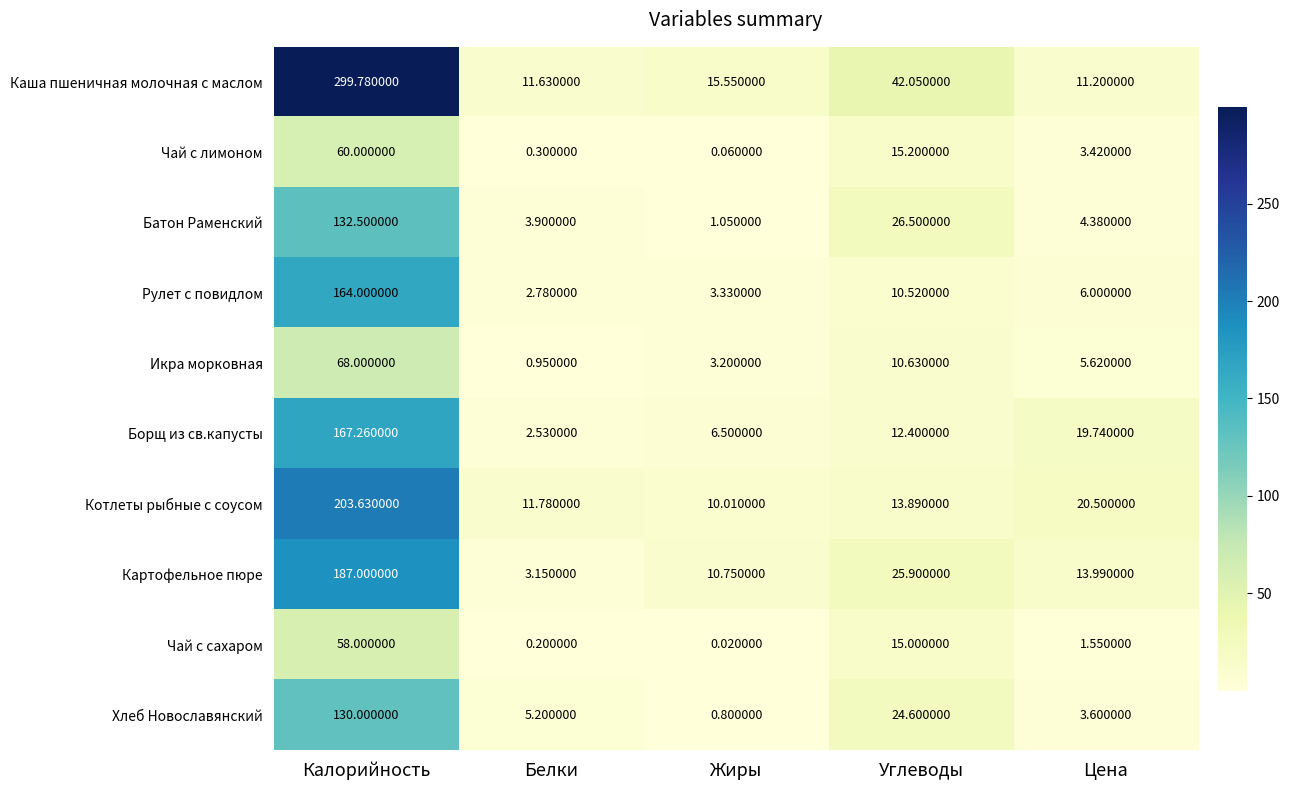

At Углеводы, list the series in order from smallest to largest.

Рулет с повидлом, Икра морковная, Борщ из св.капусты, Котлеты рыбные с соусом, Чай с сахаром, Чай с лимоном, Хлеб Новославянский, Картофельное пюре, Батон Раменский, Каша пшеничная молочная с маслом